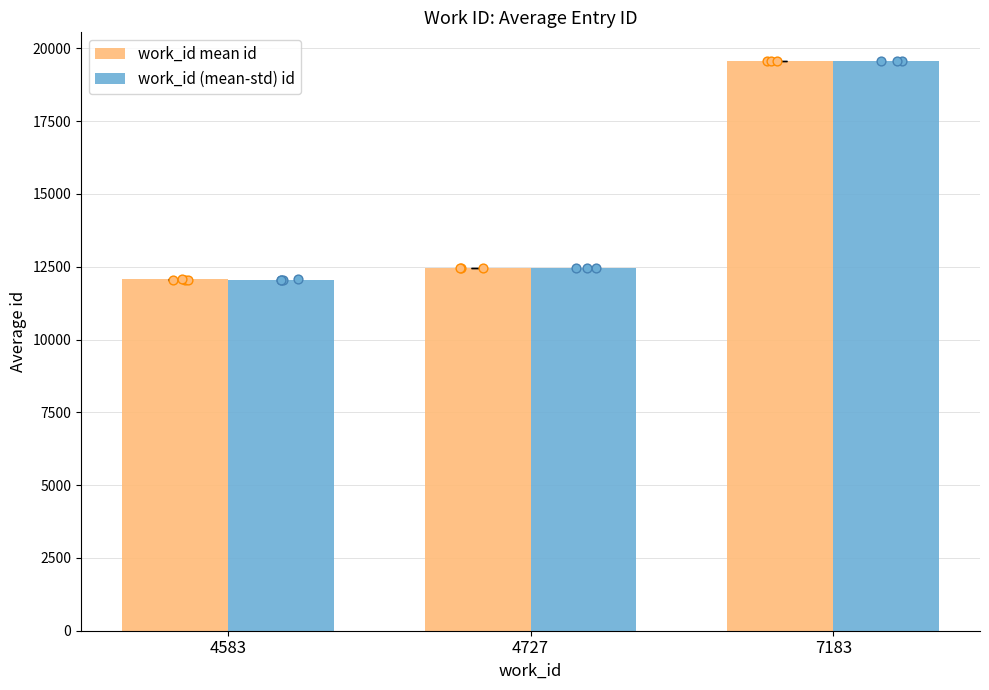

Which series contains the lowest Y value?

work_id (mean-std) id